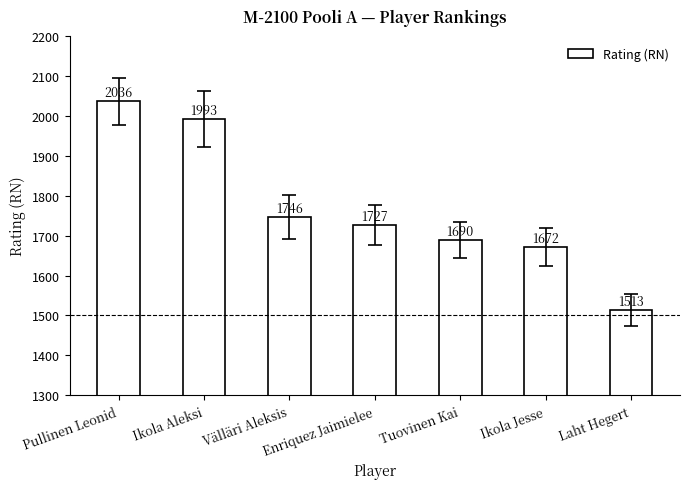

What is the difference between the second highest and minimum values?

480